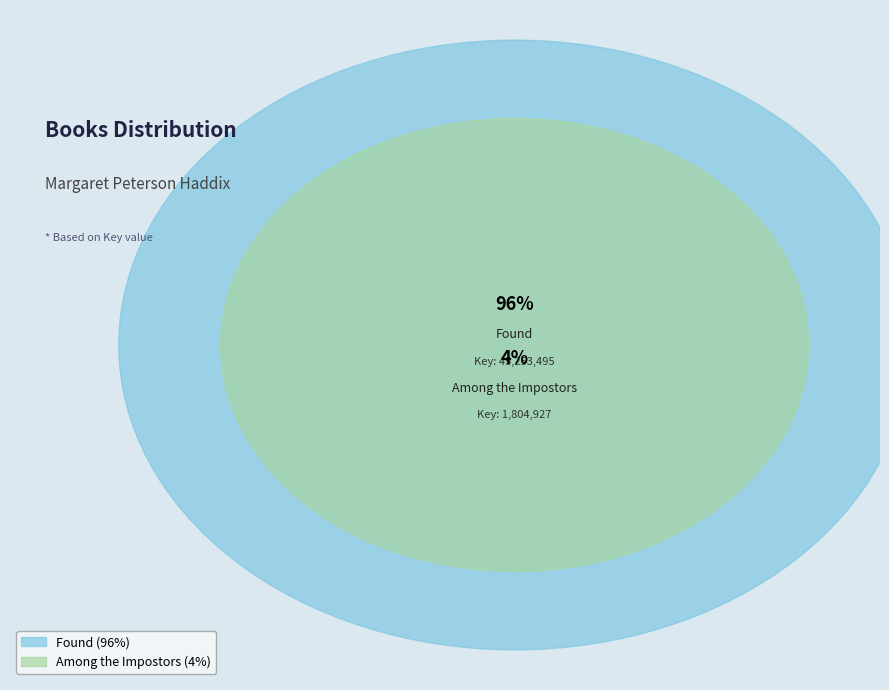

Is there any slice that represents more than half of the pie?

Yes